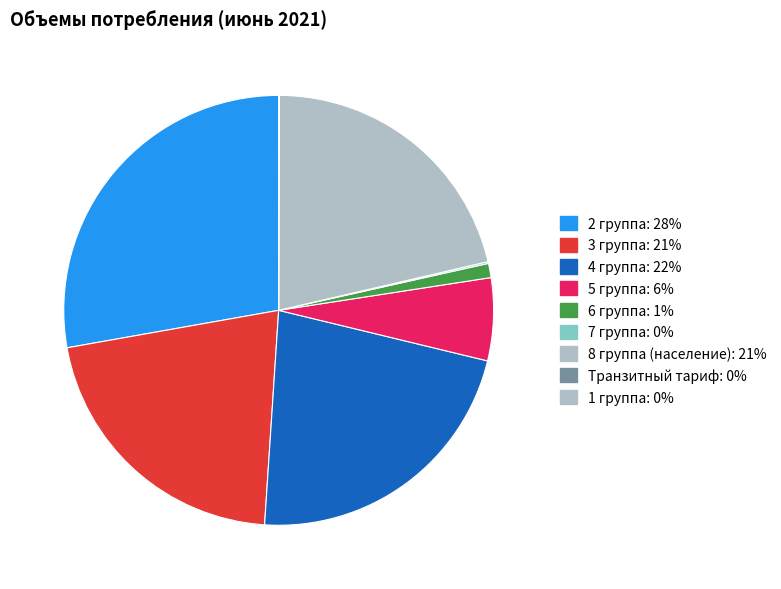

Is there any slice that represents more than half of the pie?

No